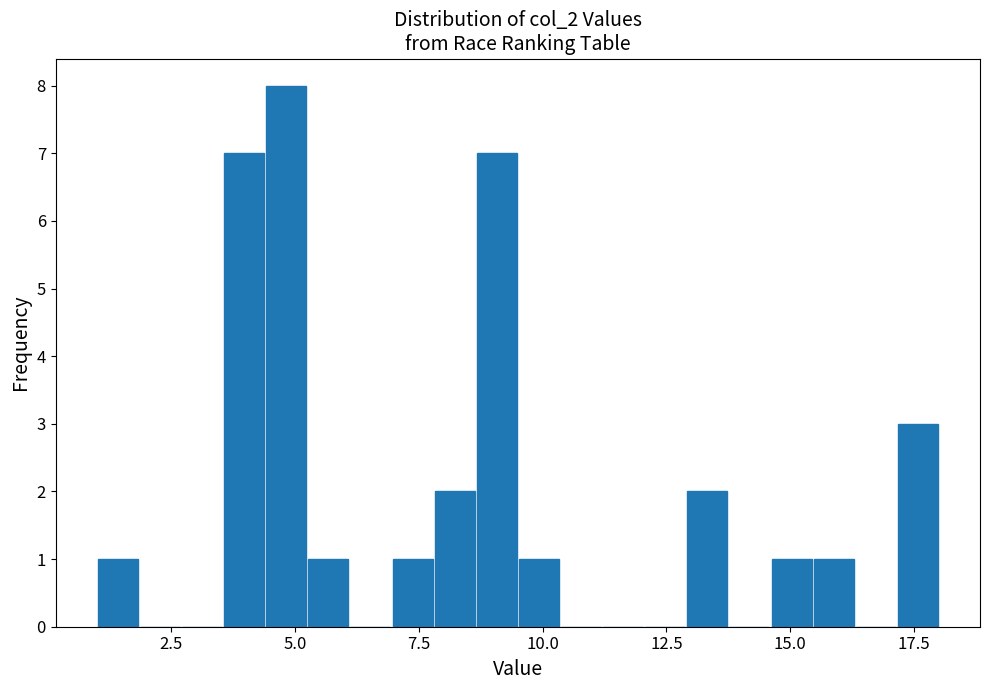

Read against the x-axis, roughly where is the centre of the tallest bar?

5.0